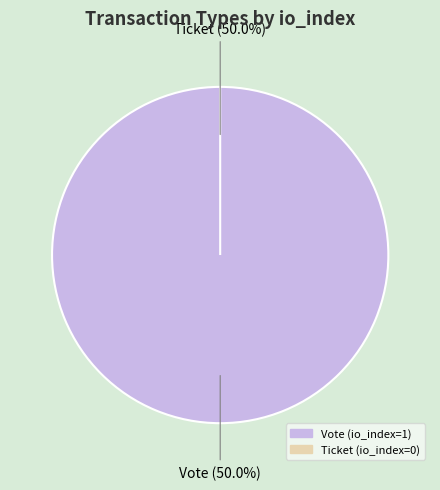

Which category has the smallest portion of the pie?

Ticket (io_index=0)